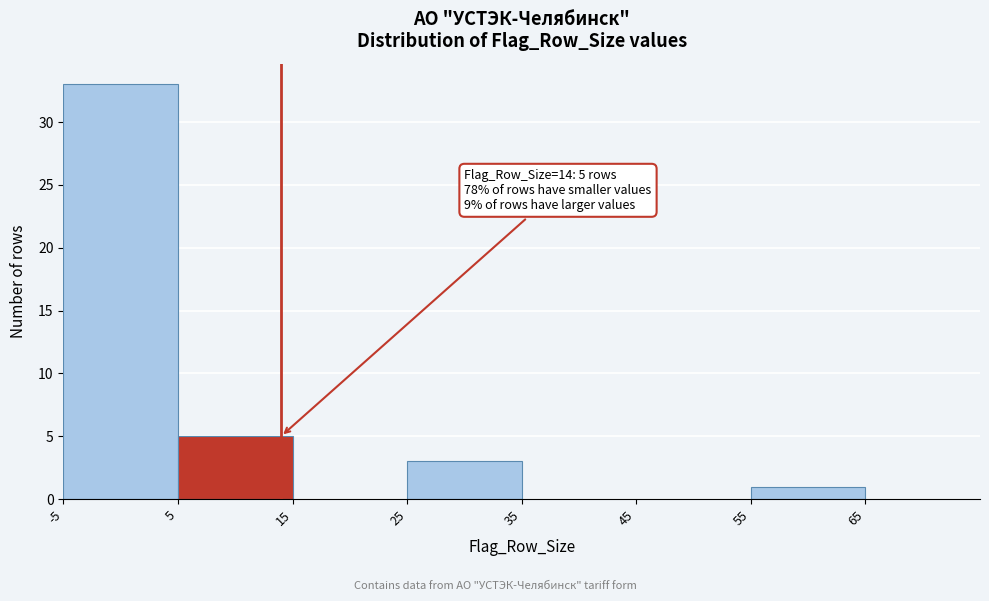

Over which range of the x-axis is the bar tallest?

-5 to 5